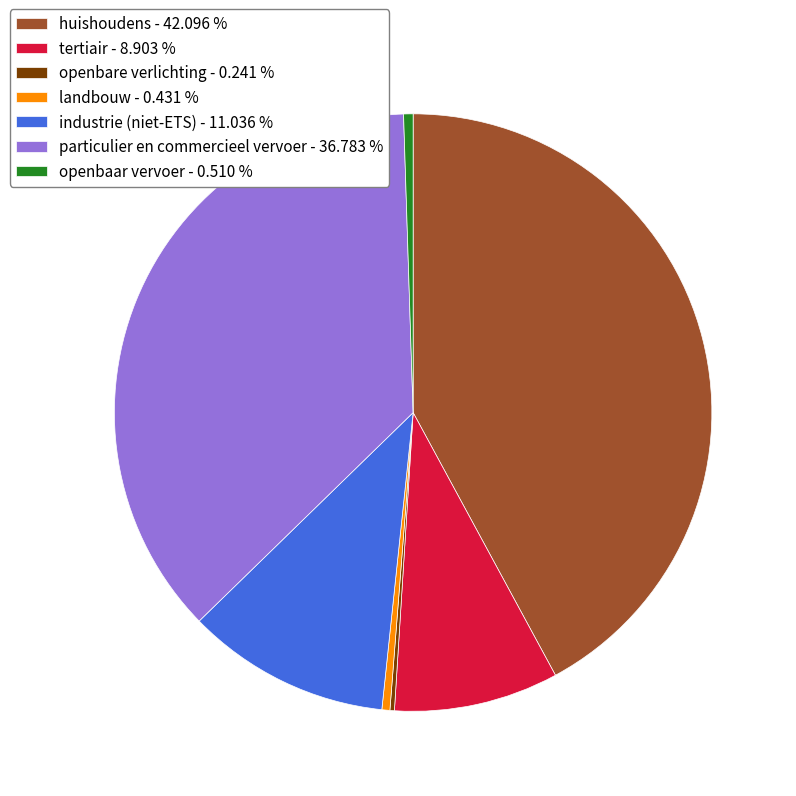

Which has a higher value, openbaar vervoer - 0.510 % or huishoudens - 42.096 %?

huishoudens - 42.096 %